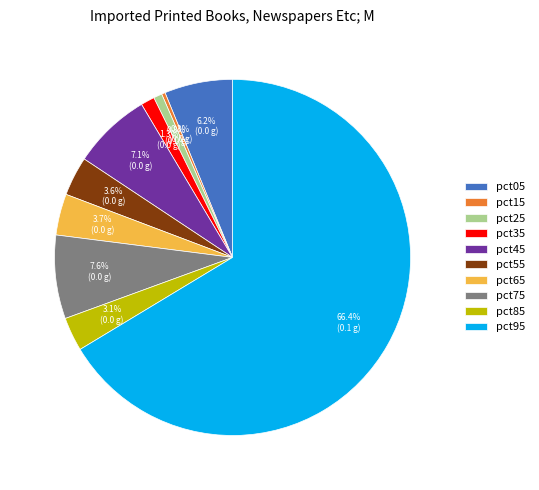

How many slices are in this pie chart?

10